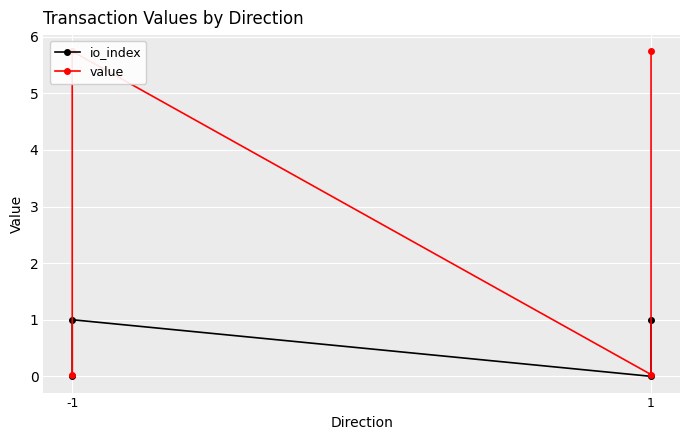

At which category is the sum across all series the highest?

-1